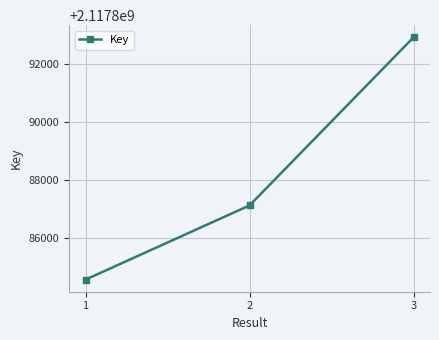

Does the chart display data point markers on the line(s)?

Yes